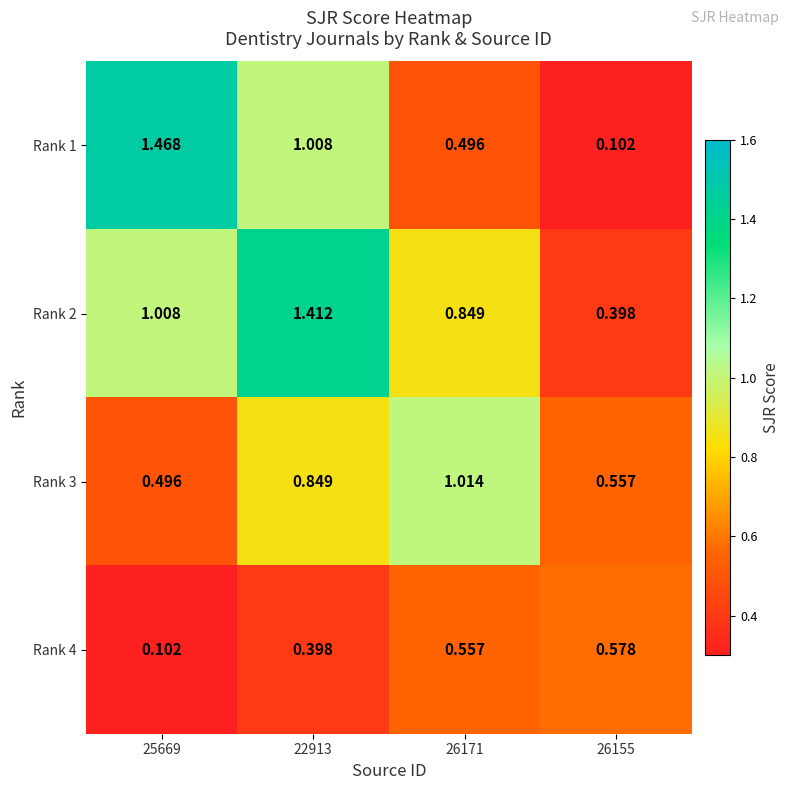

Is the value of Rank 1 at 25669 greater than the value of Rank 2 at 26155?

Yes